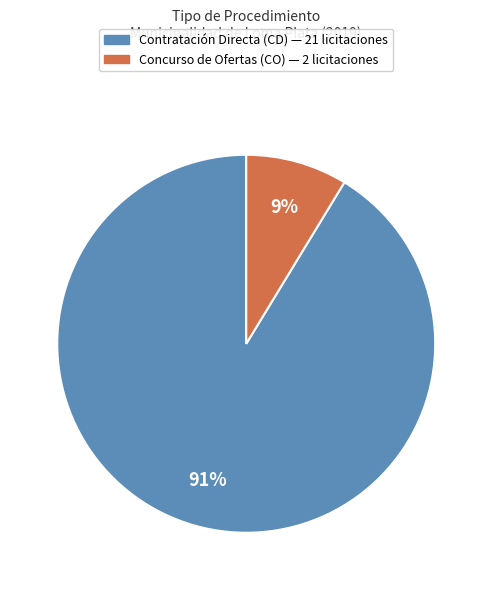

Does Contratación Directa (CD) represent more than half of the total?

Yes